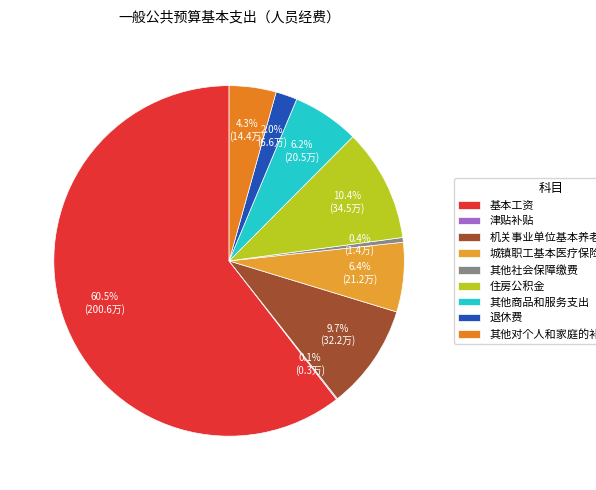

How much of the chart is everything except 住房公积金?

89.6%